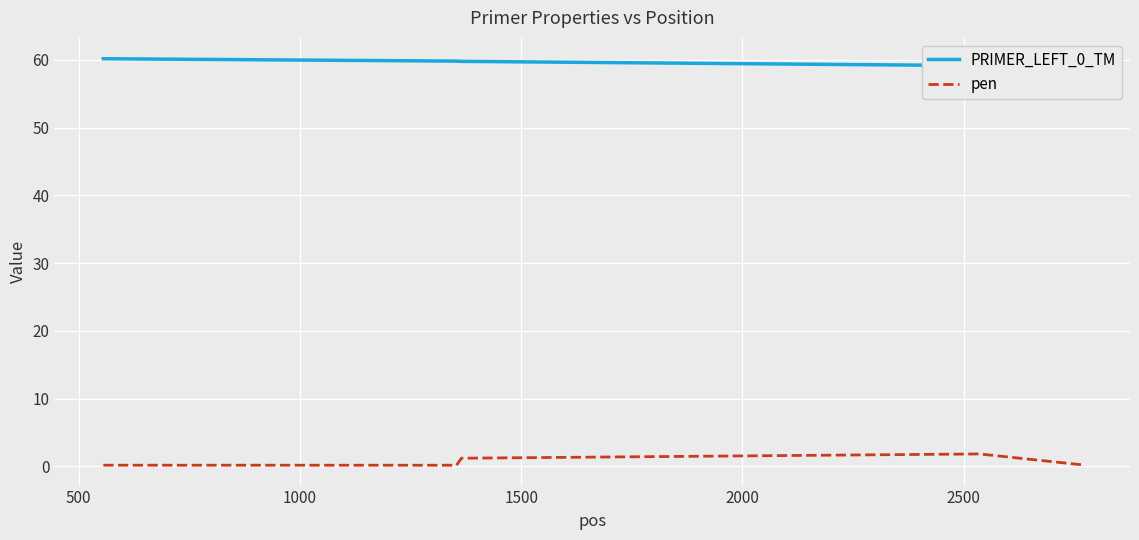

True or false: PRIMER_LEFT_0_TM and pen cross at least once.

False